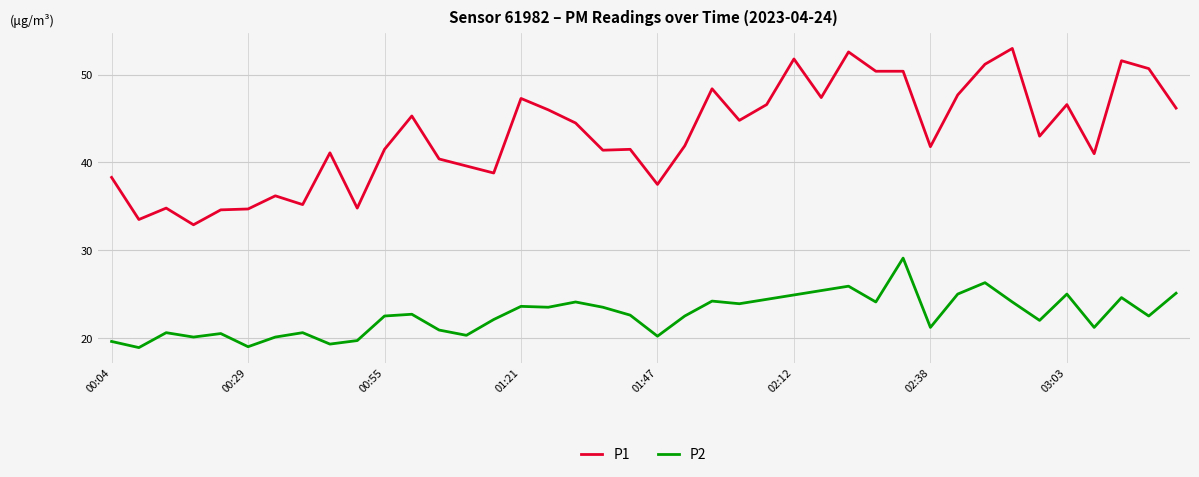

True or false: P1 and P2 intersect in this chart.

False